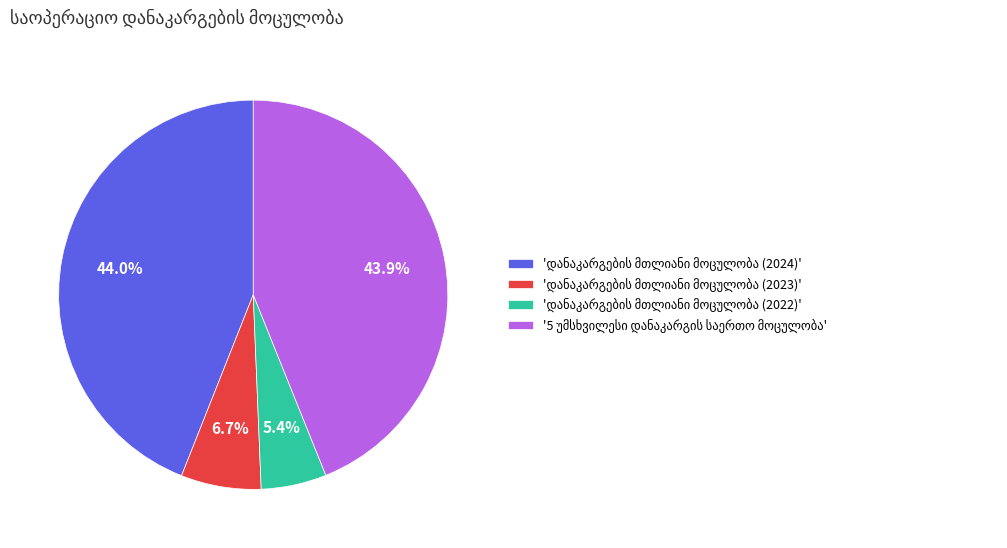

Does any single category account for the majority?

No